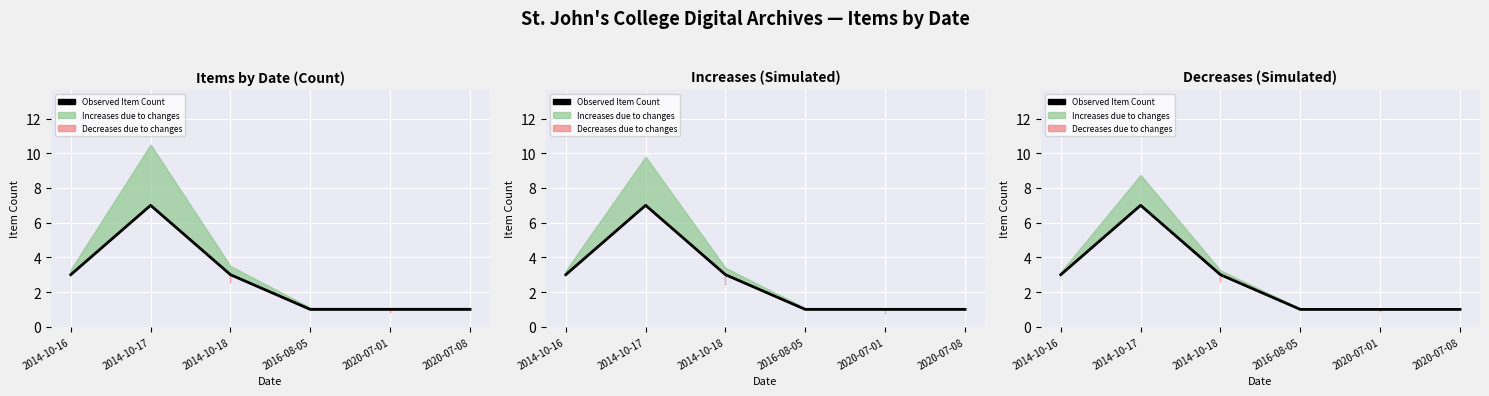

Which has a higher value, 2014-10-16 or 2020-07-08?

2014-10-16